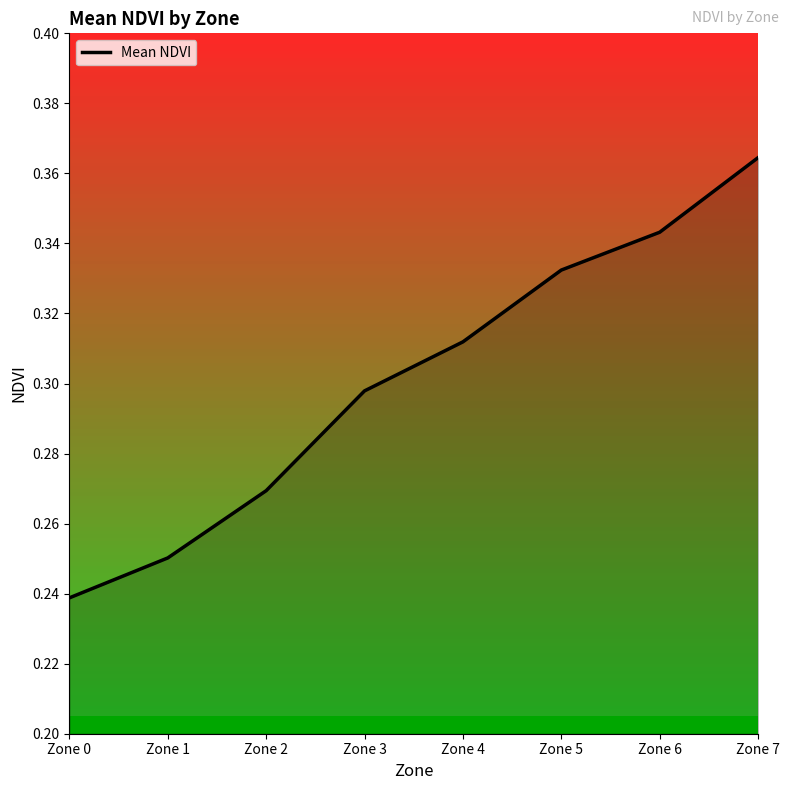

What is the difference between the second highest and second lowest values?

0.1